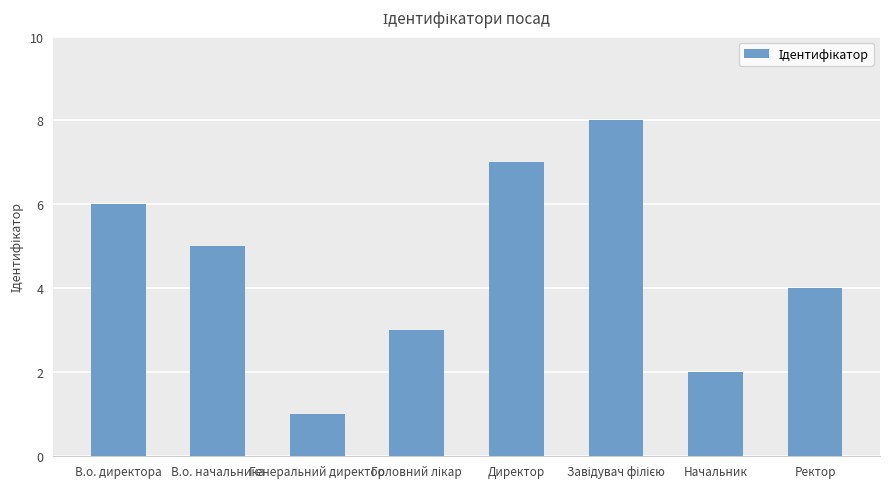

Between Директор and Начальник, which is larger?

Директор